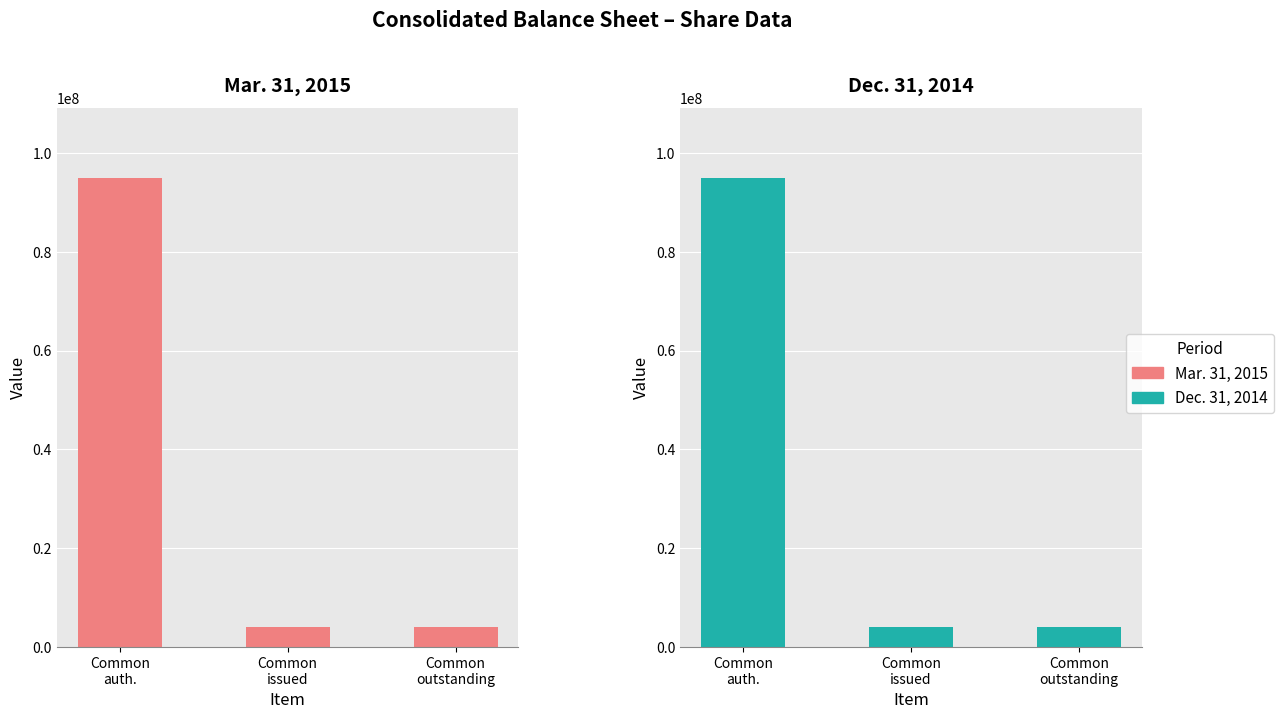

True or false: Mar. 31, 2015 has a value of 26054136 at Common
auth..

False